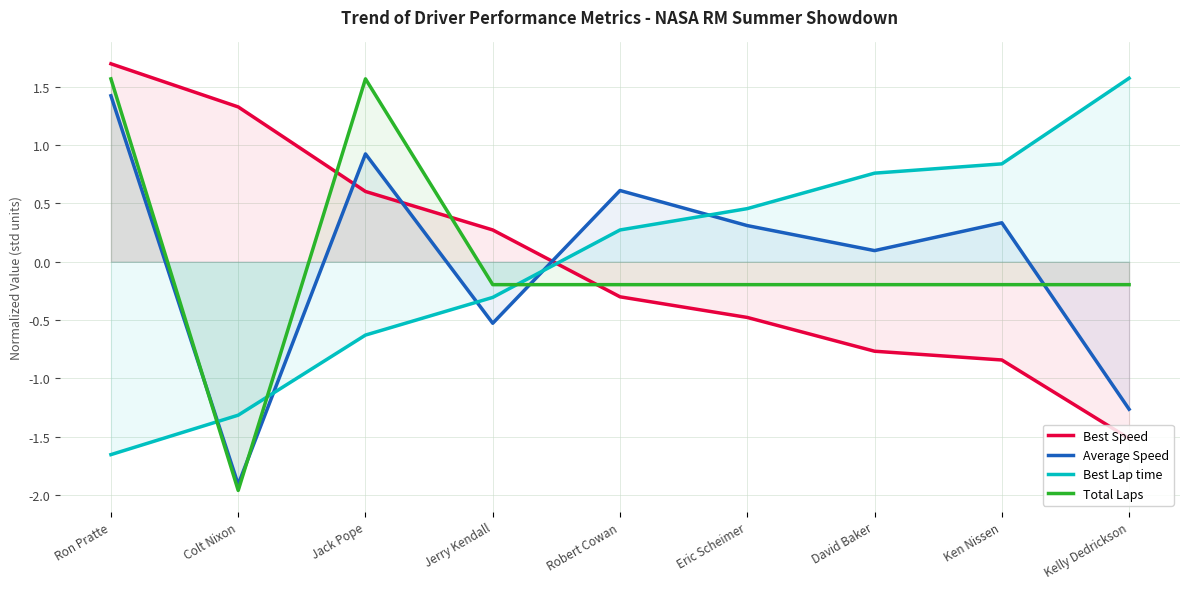

Does the chart have visible grid lines?

Yes